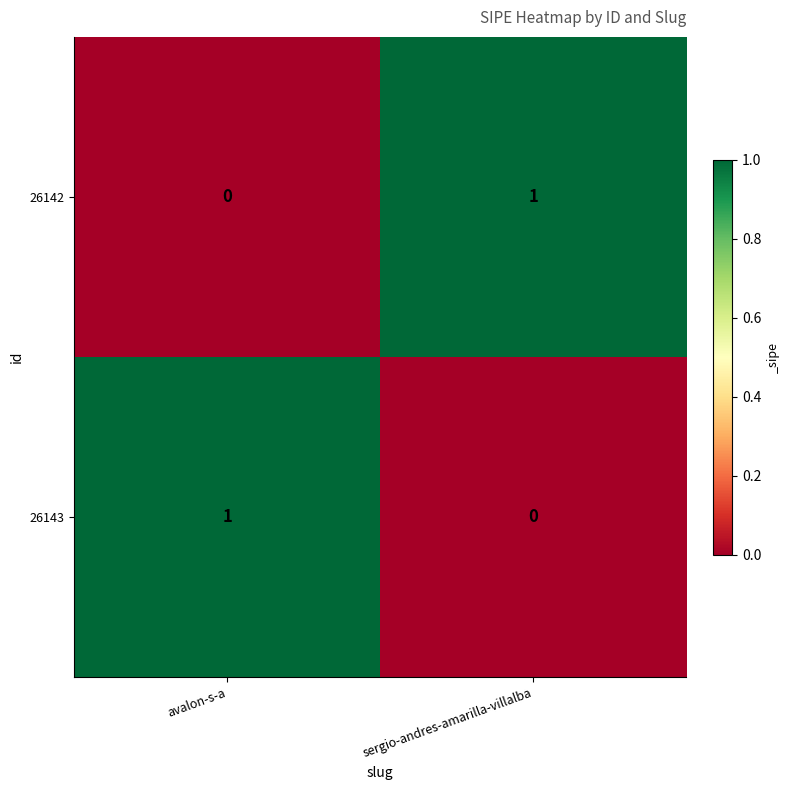

Rank the series at sergio-andres-amarilla-villalba from lowest to highest value.

26143, 26142